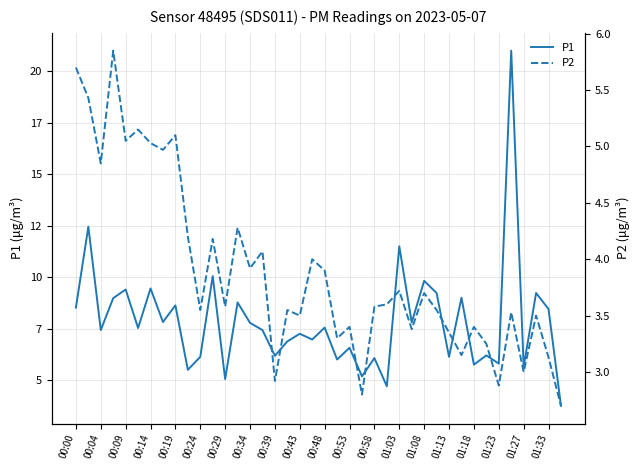

What is the difference between the second highest and second lowest values in the P1 series?

7.7